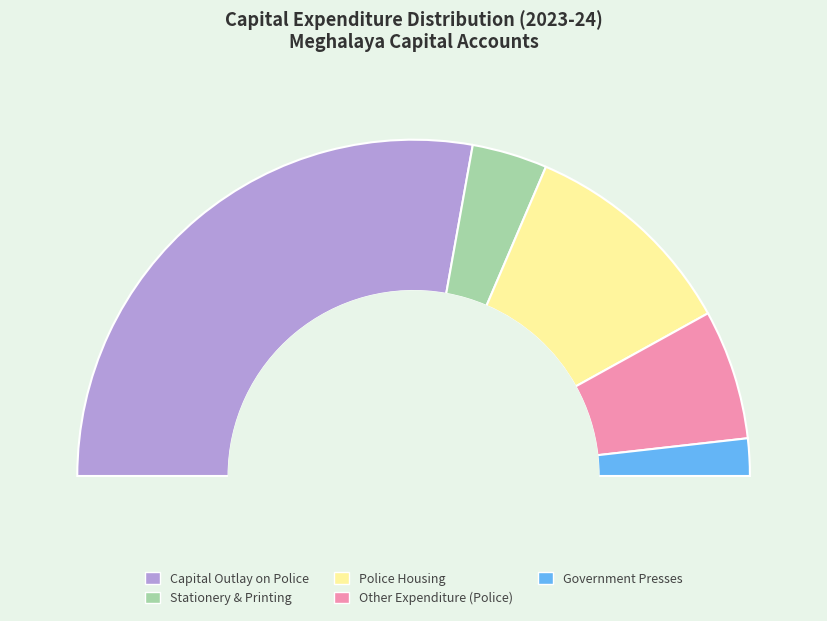

Is there a majority slice in this chart?

Yes